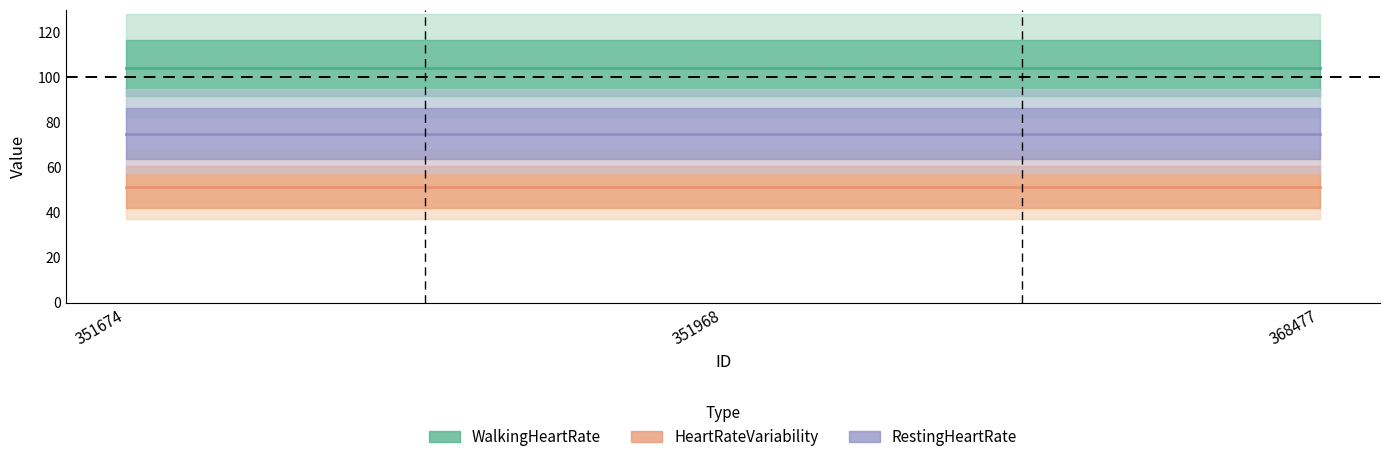

What is the minimum value shown in the chart?

51.3